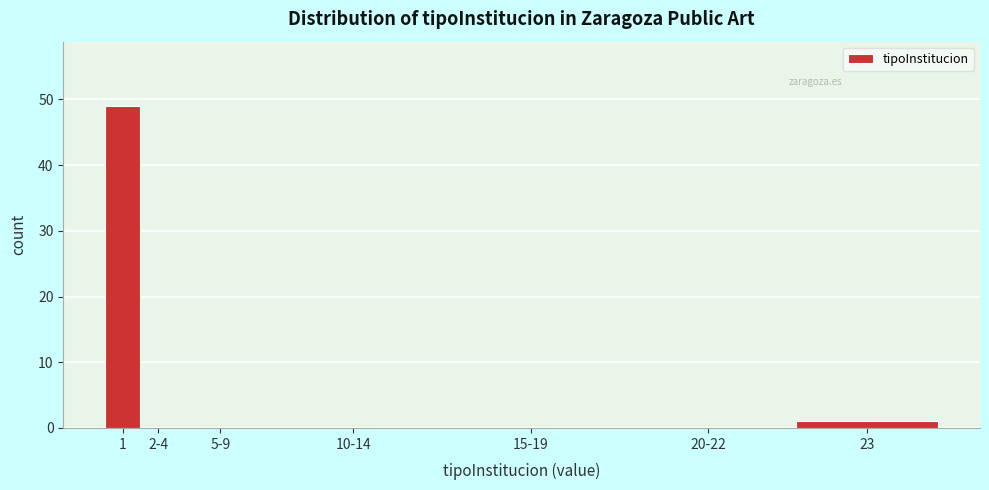

Reading right to left, extract all data points from this chart.

23=1	20-22=0	15-19=0	10-14=0	5-9=0	2-4=0	1=49